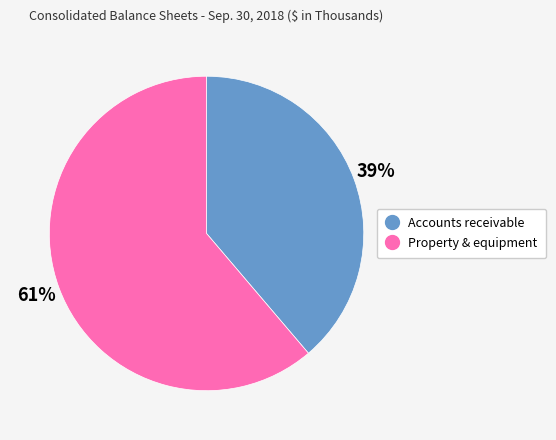

Is there any slice that represents more than half of the pie?

Yes